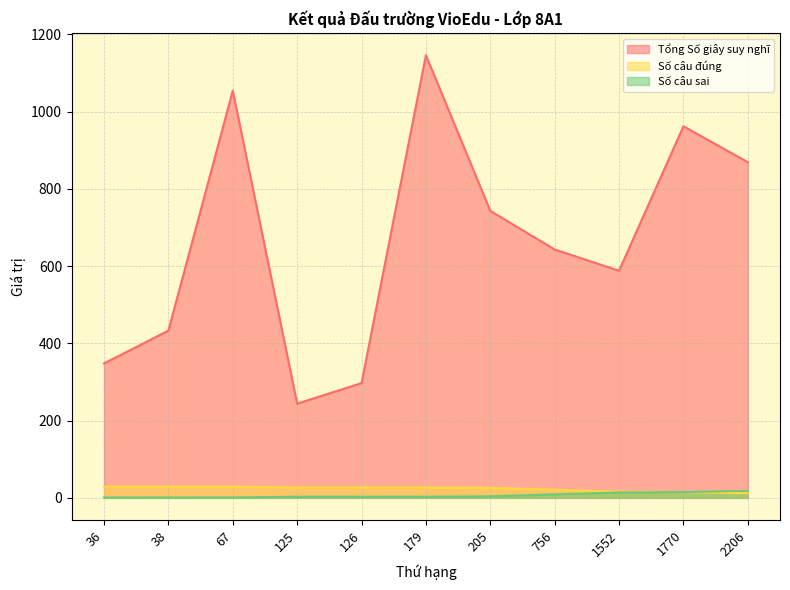

How many lines are shown in the chart?

3